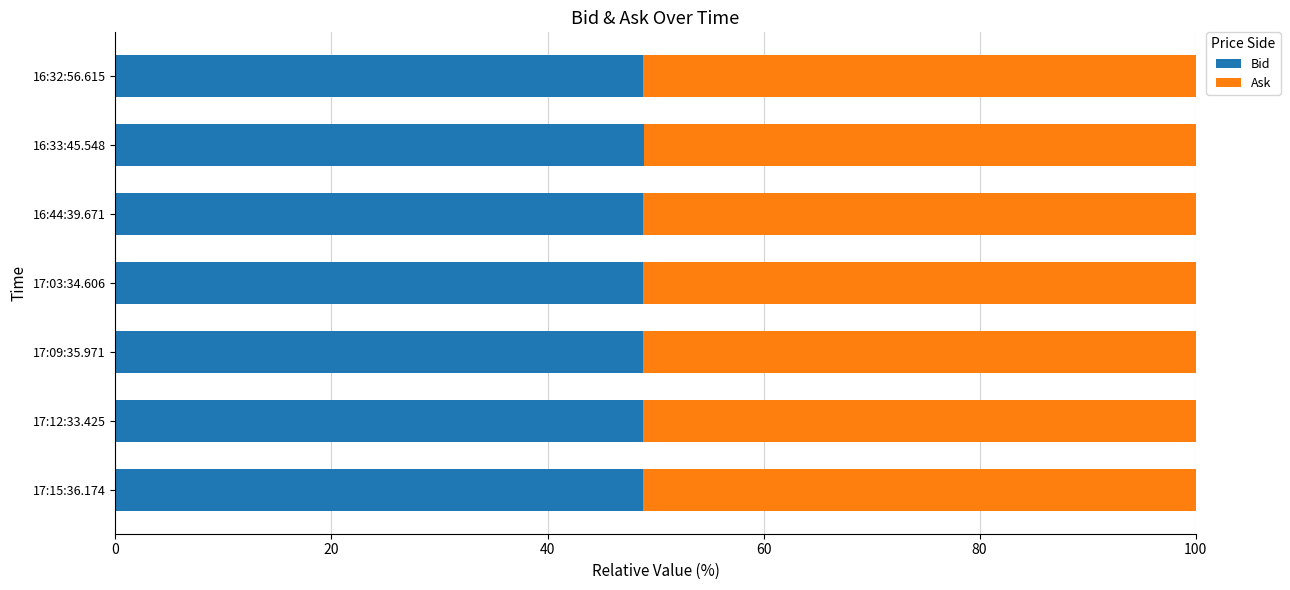

What is the average value of the Bid series?

48.8